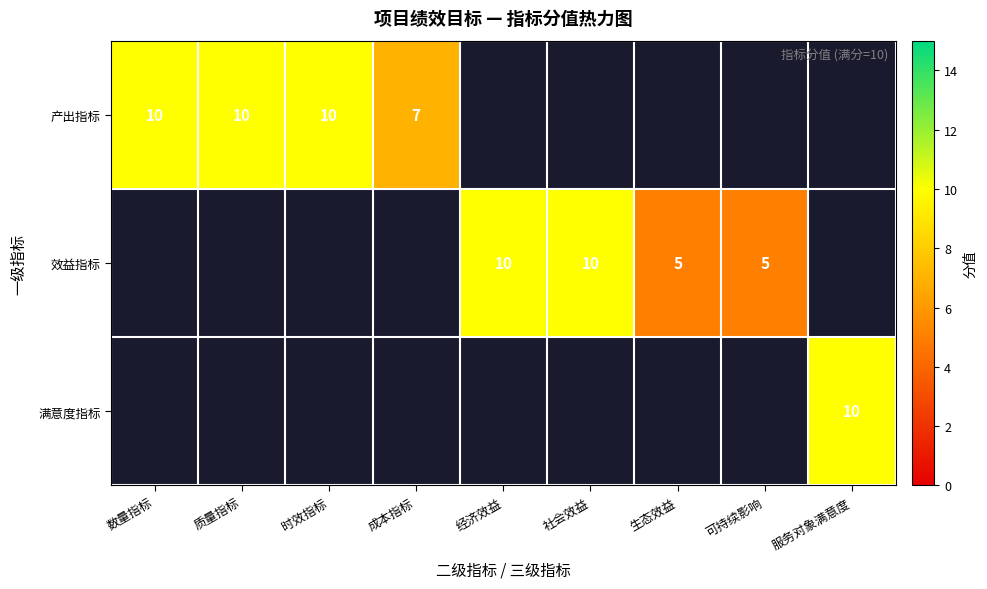

Is it true that 效益指标 equals 8 at 可持续影响?

False